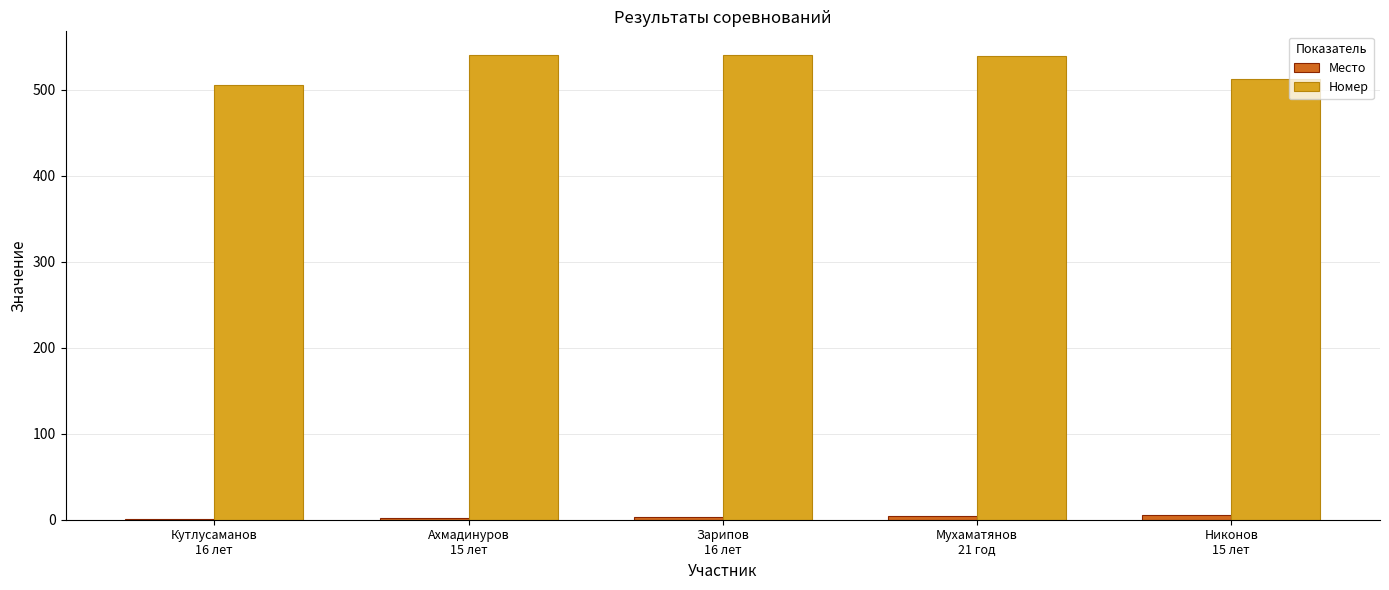

What is the maximum value shown in the chart?

541